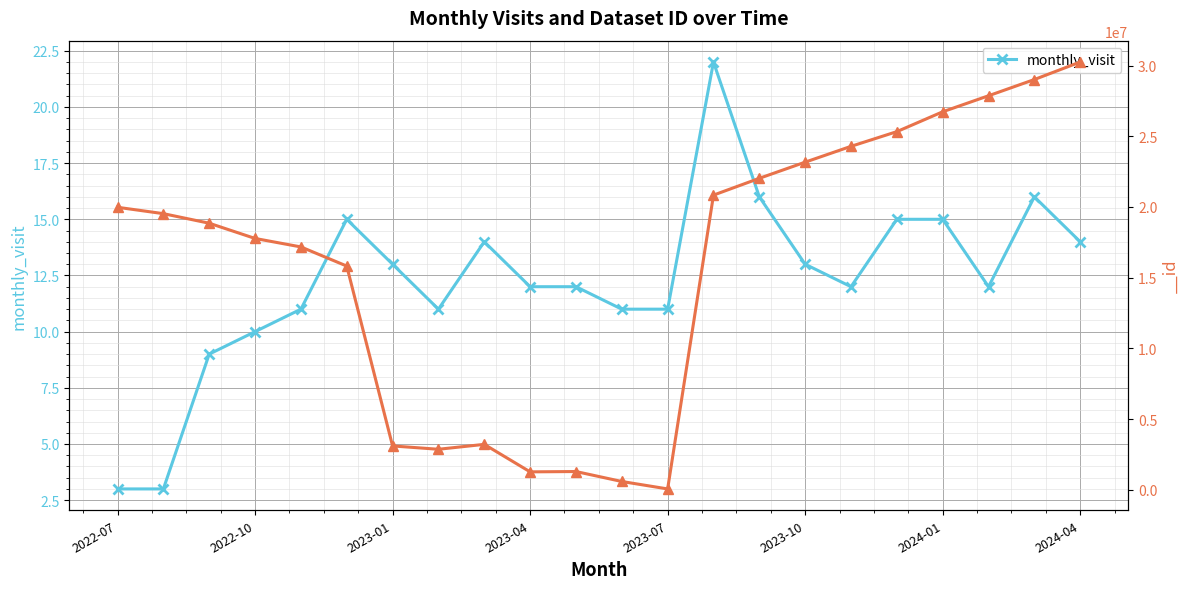

What is the maximum value for monthly_visit?

22